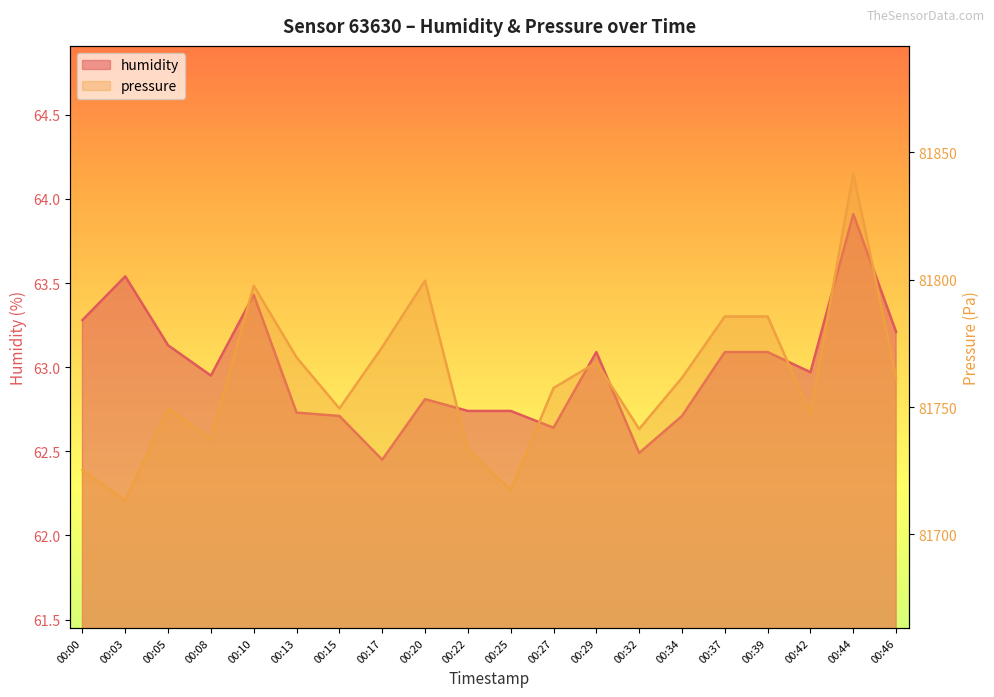

What is the value of the pressure point at the 2nd from the left?

81713.3